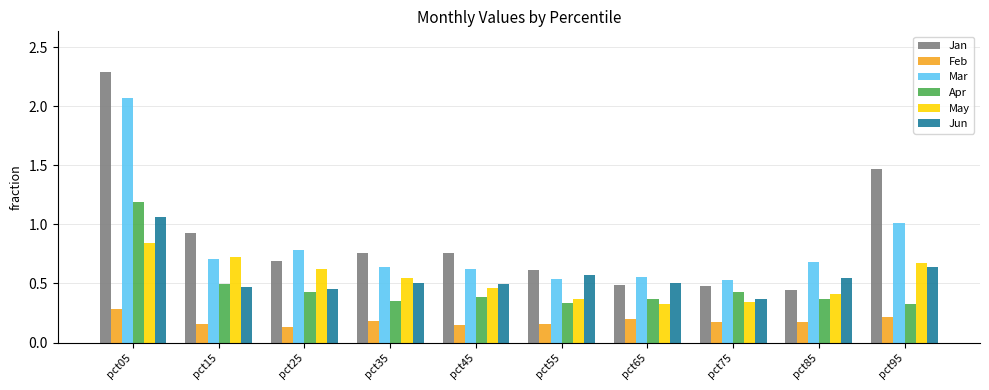

Is it true that Jun equals 0.2 at pct65?

False